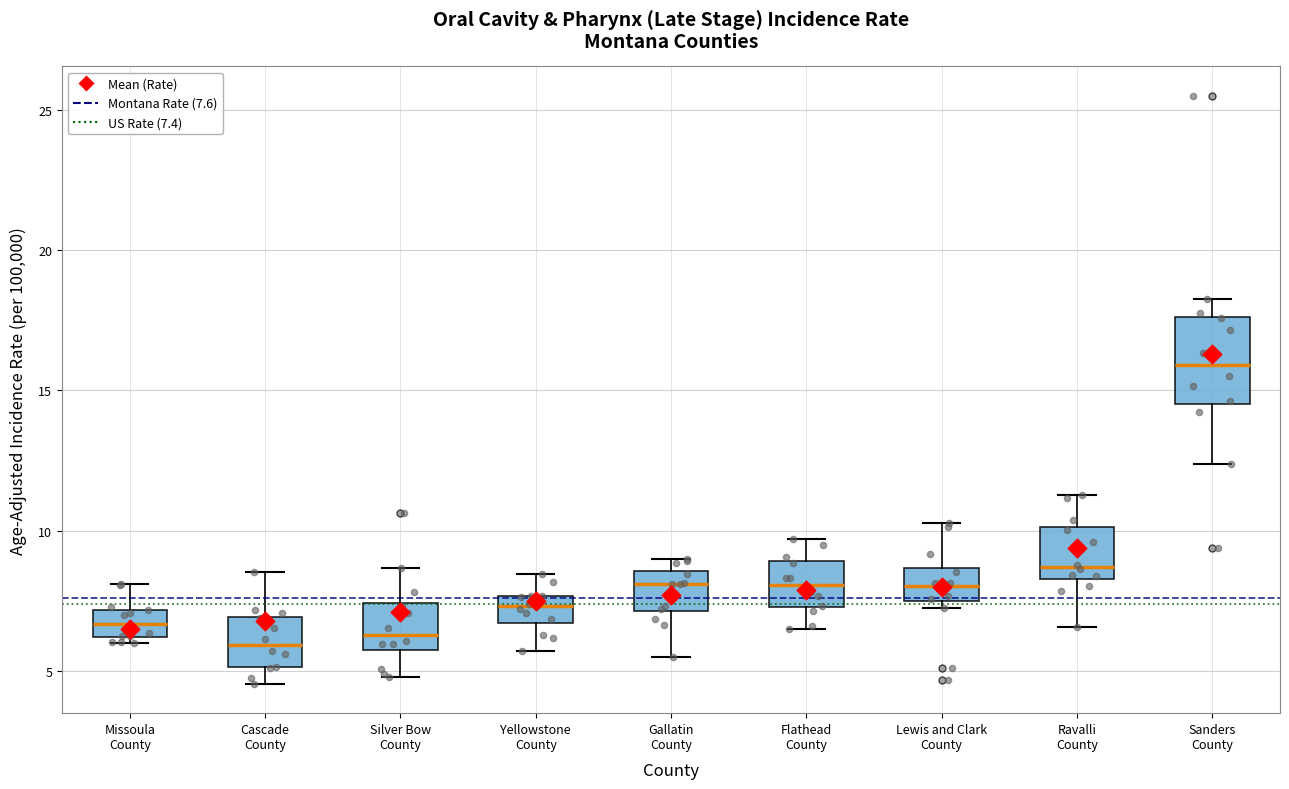

Reading left to right, transcribe this box plot: for each box, give where its median line is, the range the box spans, and where its two whiskers end, as read against the y-axis. The values are not printed on the chart, so give them approximately, as read against the axis.

Missoula County: median 6.5, box 6.0 to 7.0, whiskers 6.0 (just below the box's lower edge) to 8.0
Cascade County: median 6.0, box 5.0 to 7.0, whiskers 4.5 to 8.5
Silver Bow County: median 6.5, box 5.5 to 7.5, whiskers 5.0 to 8.5
Yellowstone County: median 7.5 (inside the box), box 6.5 to 7.5, whiskers 5.5 to 8.5
Gallatin County: median 8.0, box 7.0 to 8.5, whiskers 5.5 to 9.0
Flathead County: median 8.0, box 7.5 to 9.0, whiskers 6.5 to 9.5
Lewis and Clark County: median 8.0, box 7.5 to 8.5, whiskers 7.0 to 10.5
Ravalli County: median 8.5 (just above the box's lower edge), box 8.5 to 10.0, whiskers 6.5 to 11.5
Sanders County: median 16.0, box 14.5 to 17.5, whiskers 12.5 to 18.5